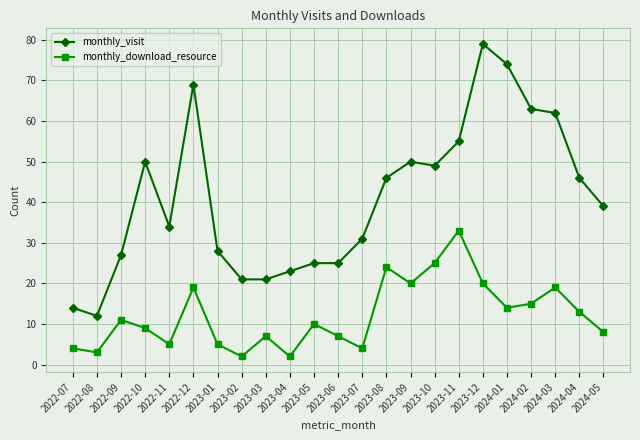

True or false: monthly_download_resource and monthly_visit cross at least once.

False